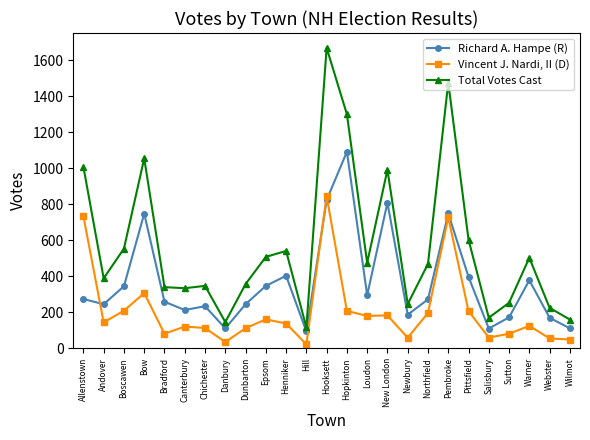

What is the label of the 16th point from the left?

New London